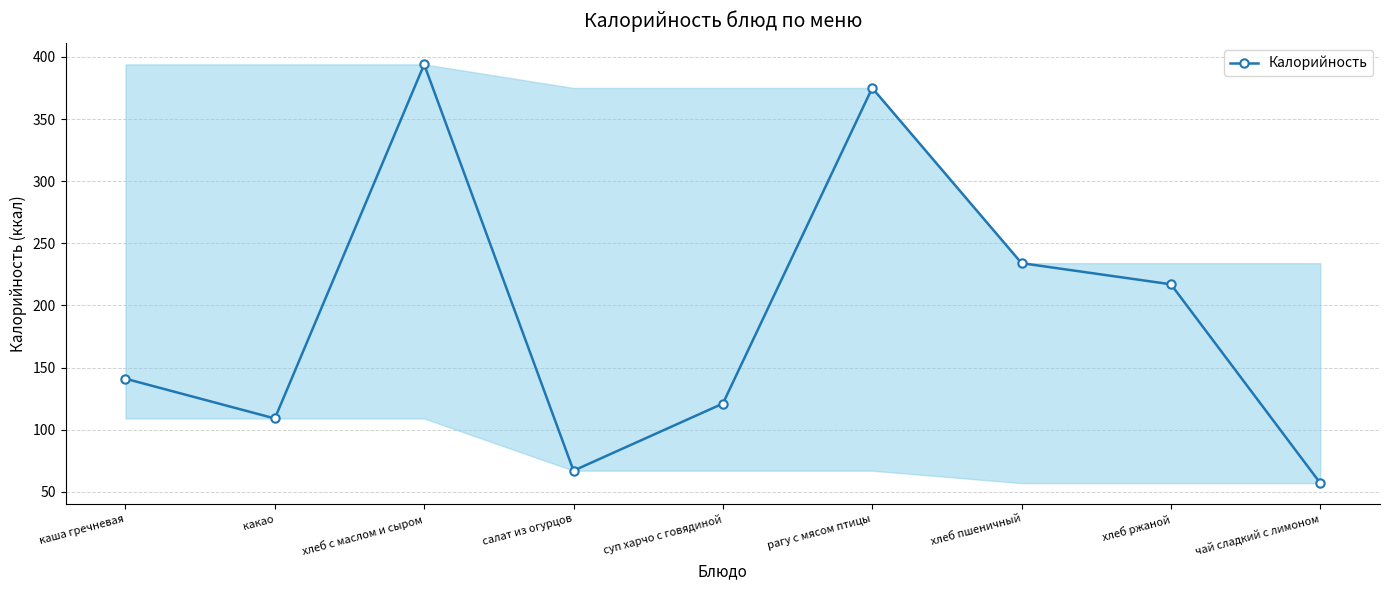

What value does the data have at каша гречневая?

141